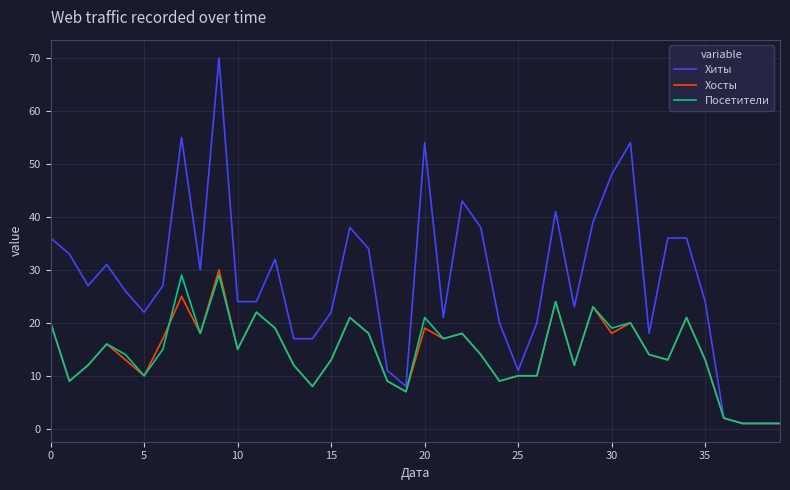

Which series has the largest total across all categories?

Хиты